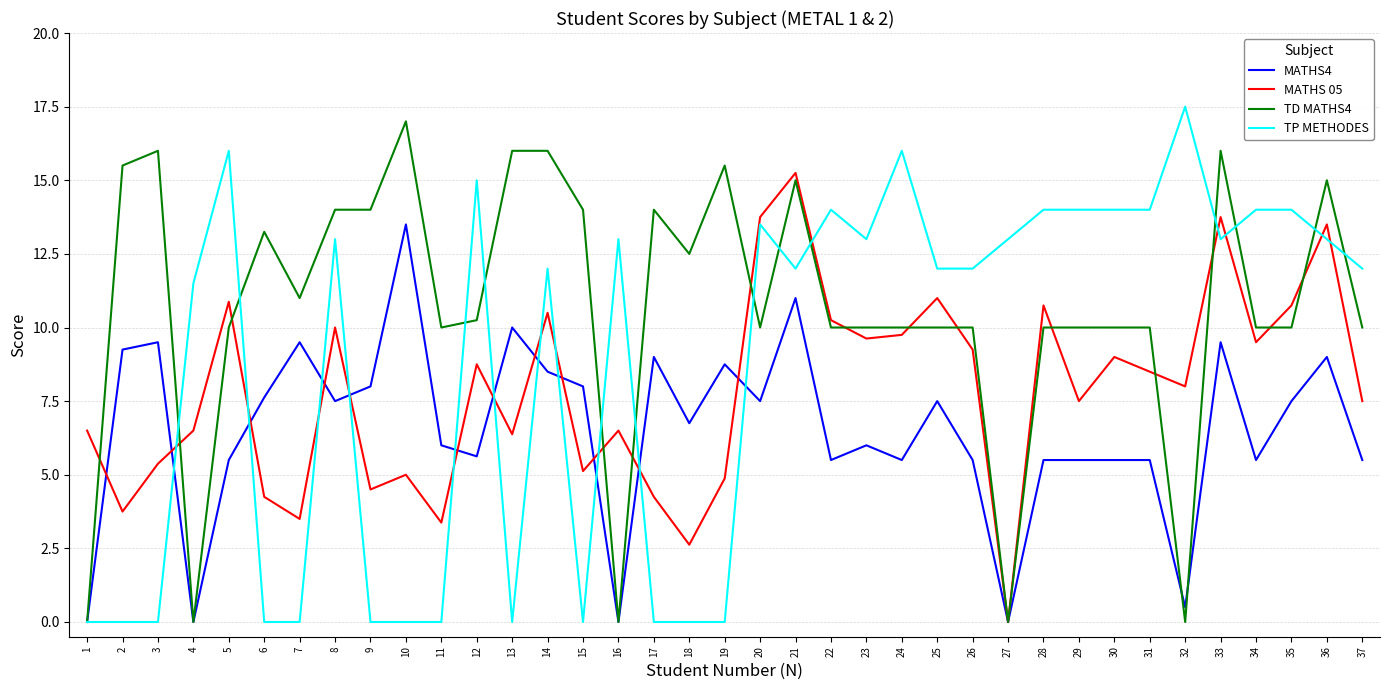

Is the value of TP METHODES at 2 greater than the value of MATHS4 at 19?

No